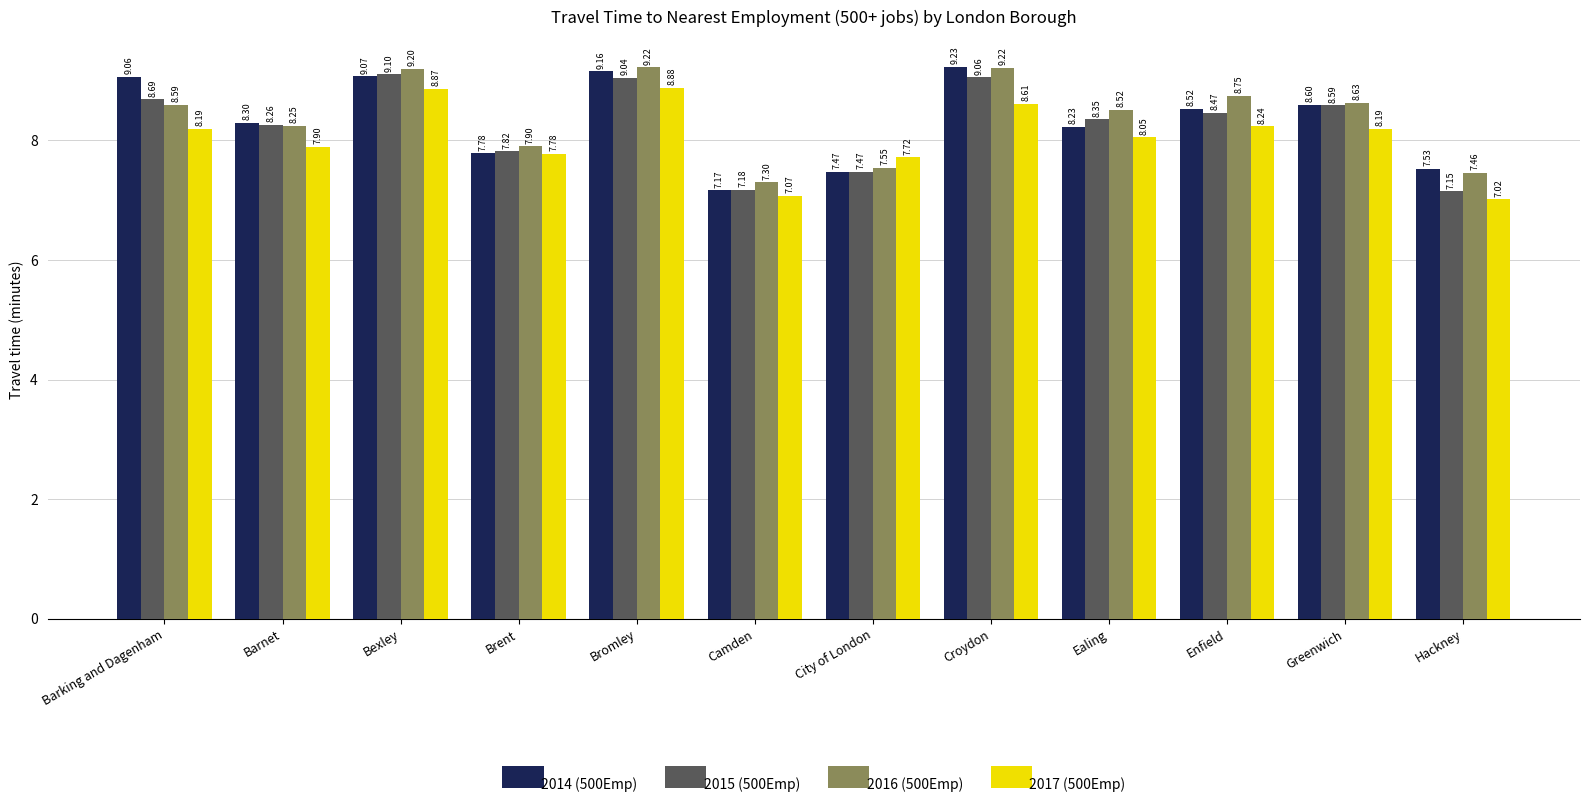

Between Barking and Dagenham and Brent, which series saw the biggest shift?

2014 (500Emp)